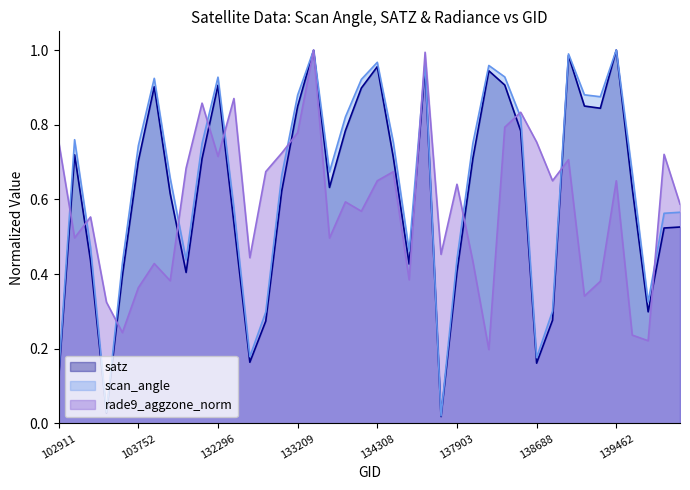

Which has a higher value, 103752 or 132669?

103752